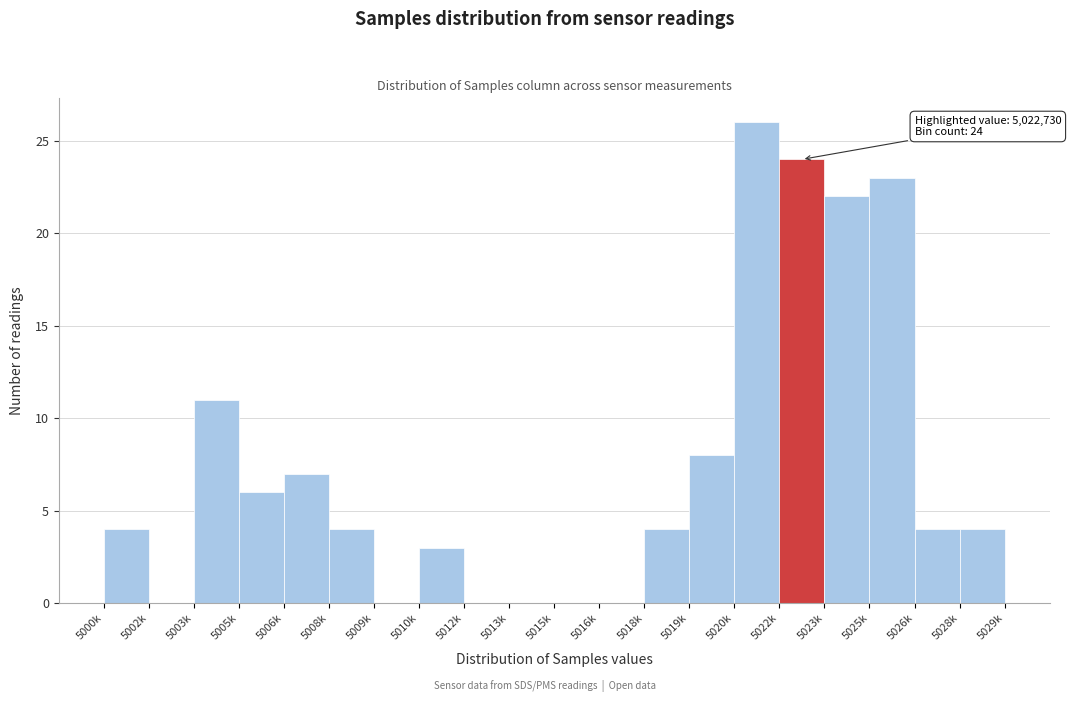

Reading left to right, transcribe all the data shown in this chart.

5000k=4	5002k=0	5003k=11	5005k=6	5006k=7	5008k=4	5009k=0	5010k=3	5012k=0	5013k=0	5015k=0	5016k=0	5018k=4	5019k=8	5020k=26	5022k=24	5023k=22	5025k=23	5026k=4	5028k=4